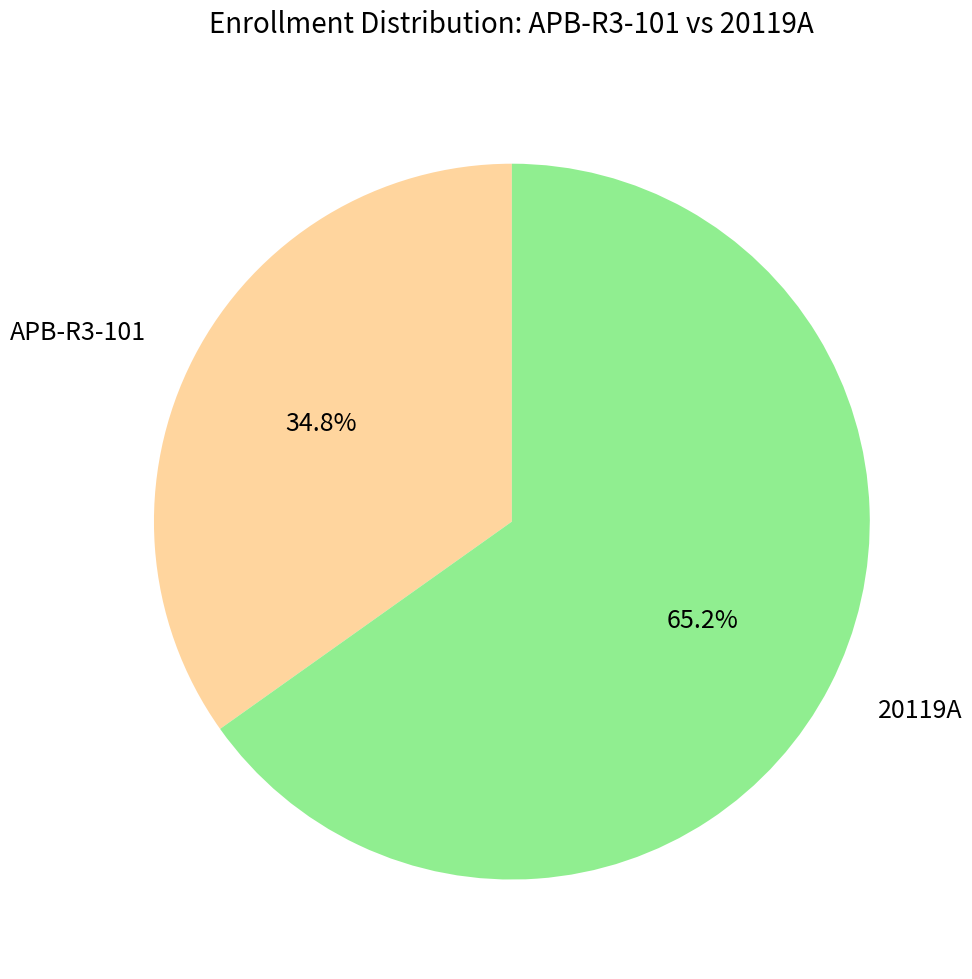

To the nearest percent, what is the difference between the APB-R3-101 and 20119A slice percentages?

30%